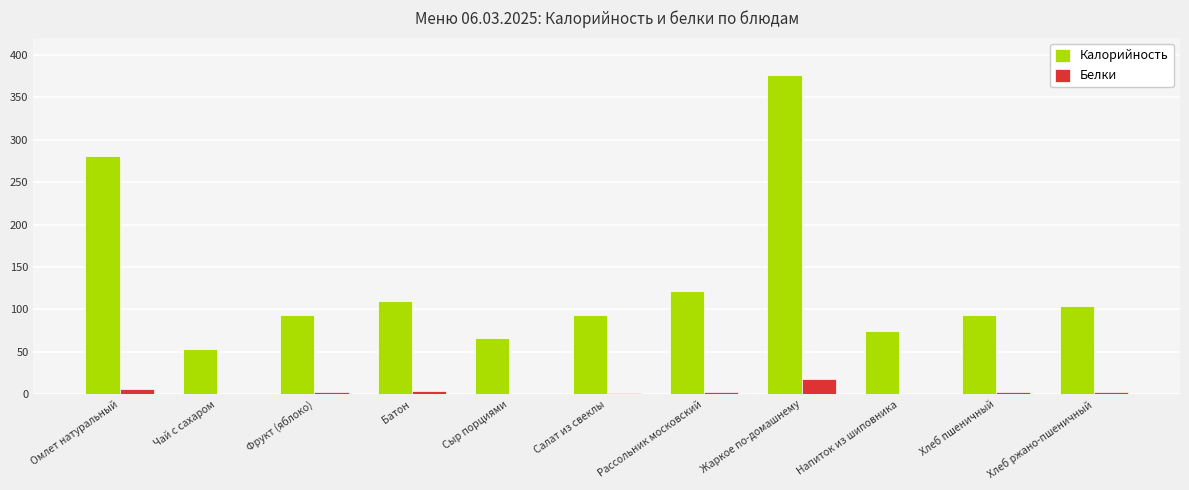

Which series has the largest range (max minus min)?

Калорийность